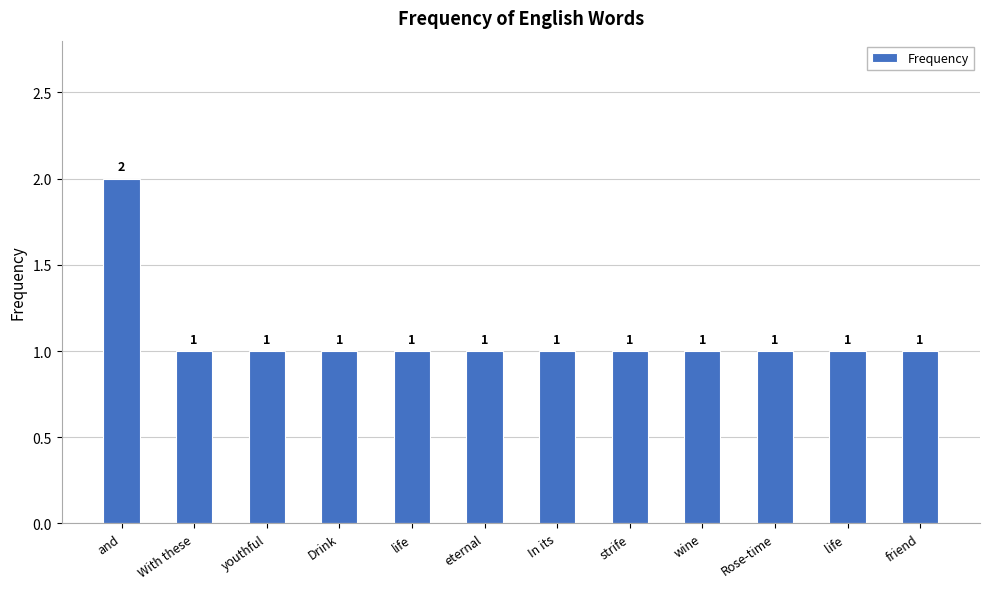

Is it true that the value at wine is 1?

True